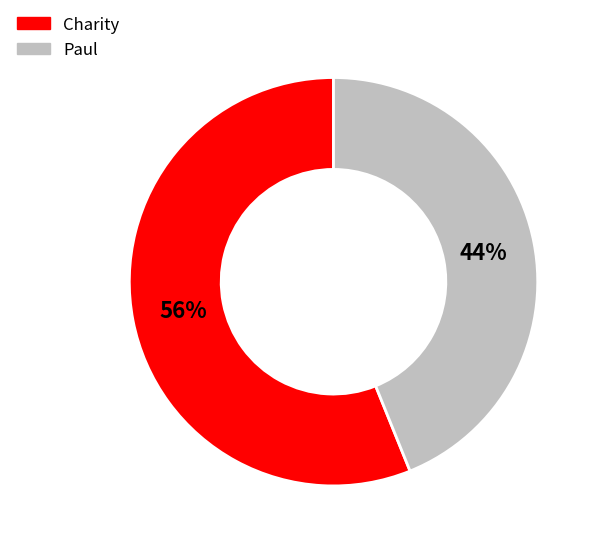

Approximately how many times larger is the value at Paul compared to Charity?

0.8